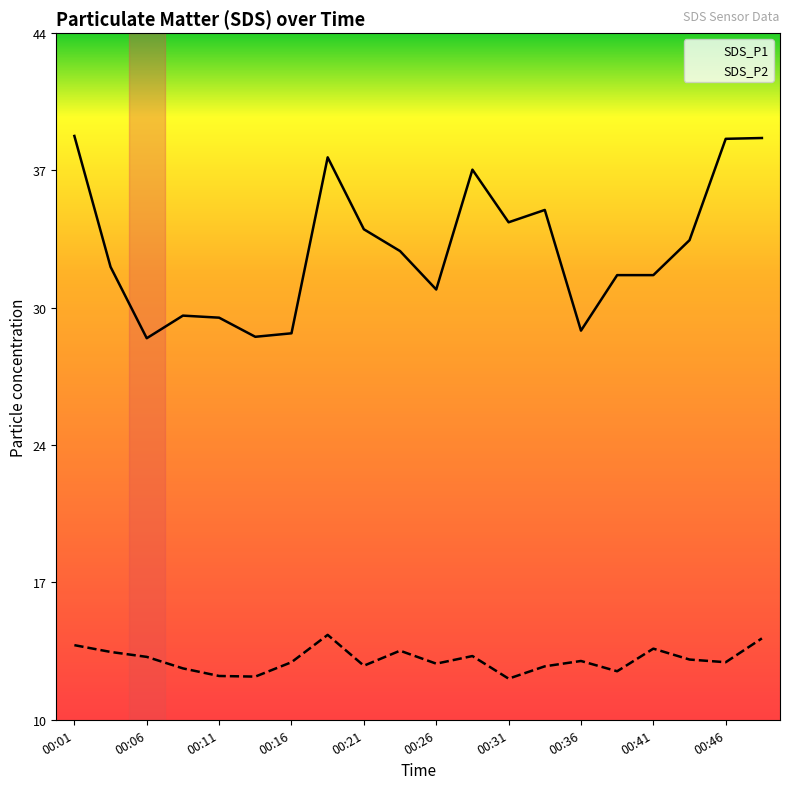

Does the chart display data point markers on the line(s)?

No